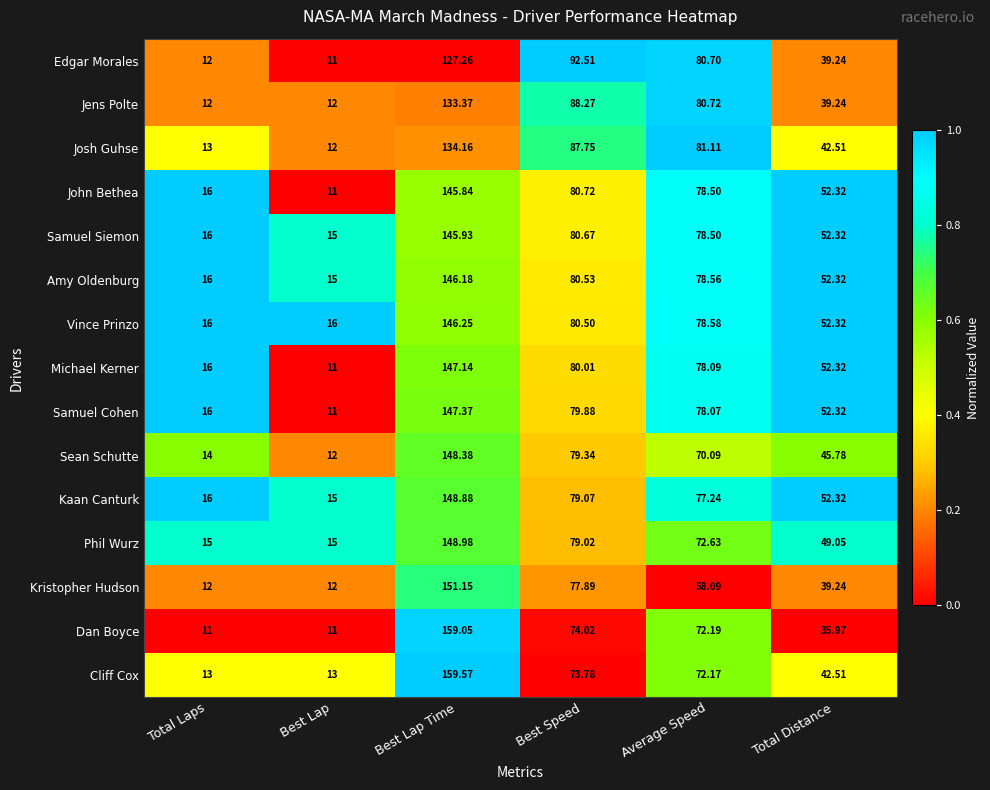

Which series changed the most between Best Lap and Average Speed?

Edgar Morales